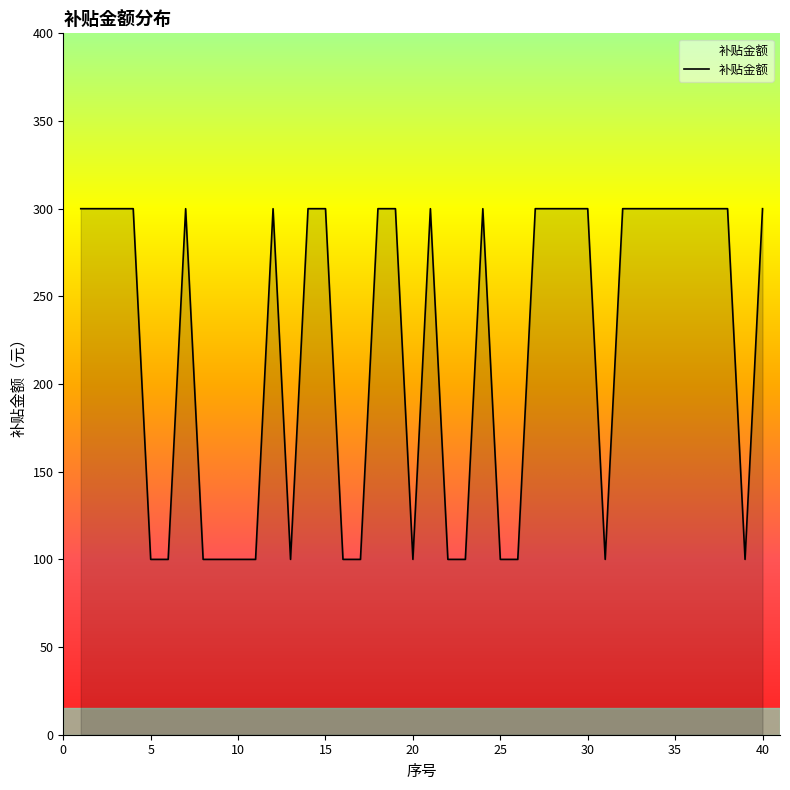

What is the smallest value displayed?

100